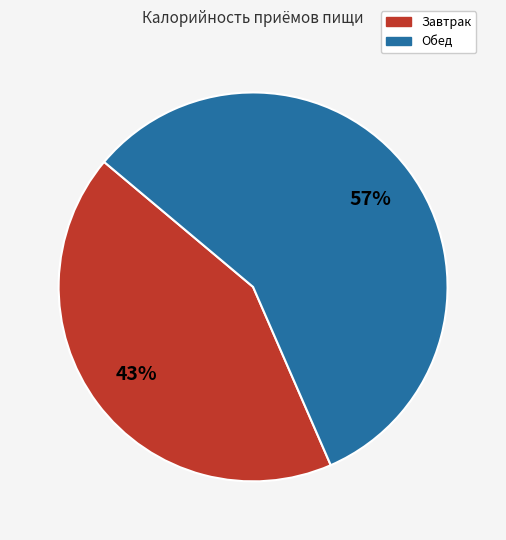

Do Завтрак and Обед together represent more than half of the pie?

Yes